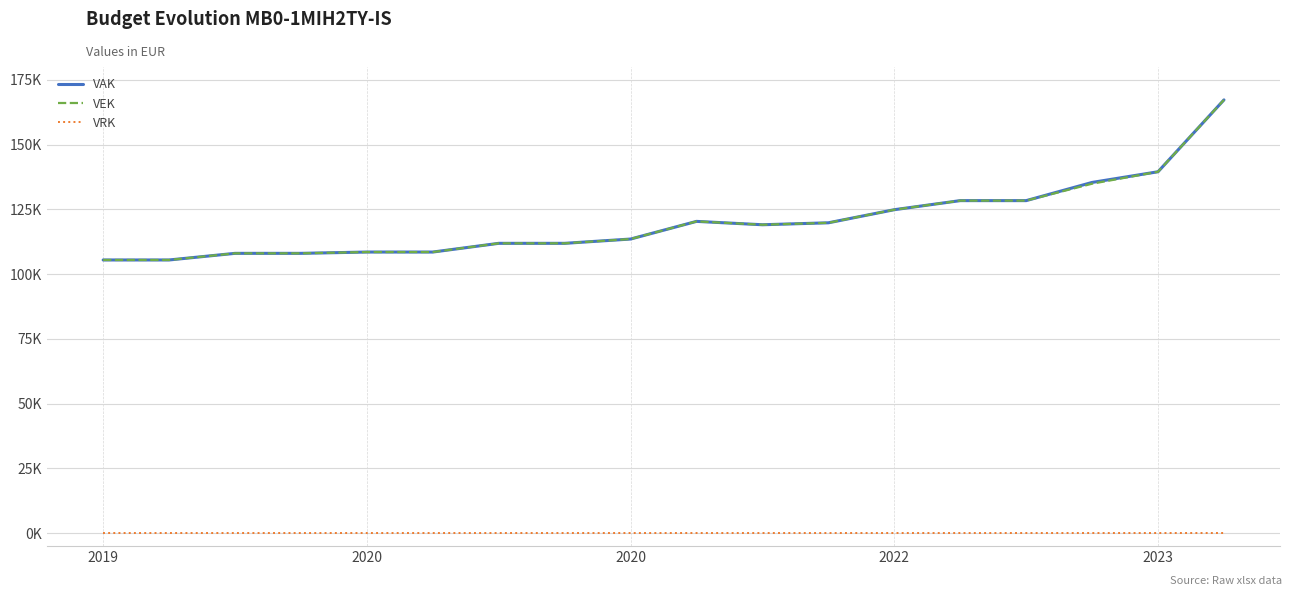

True or false: VAK has more than 0 points higher than both neighbors.

True